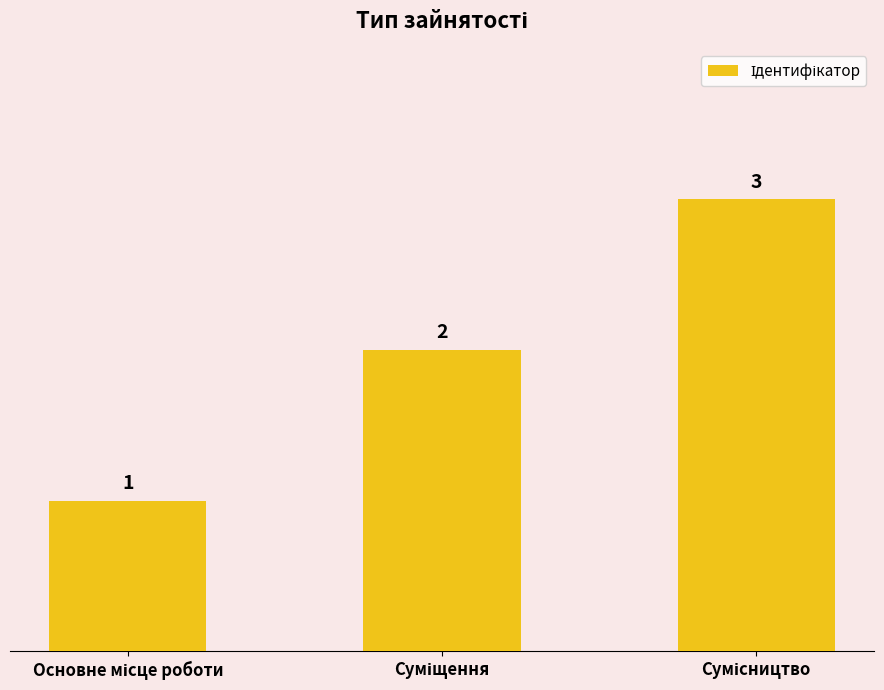

What is the minimum value shown in the chart?

1